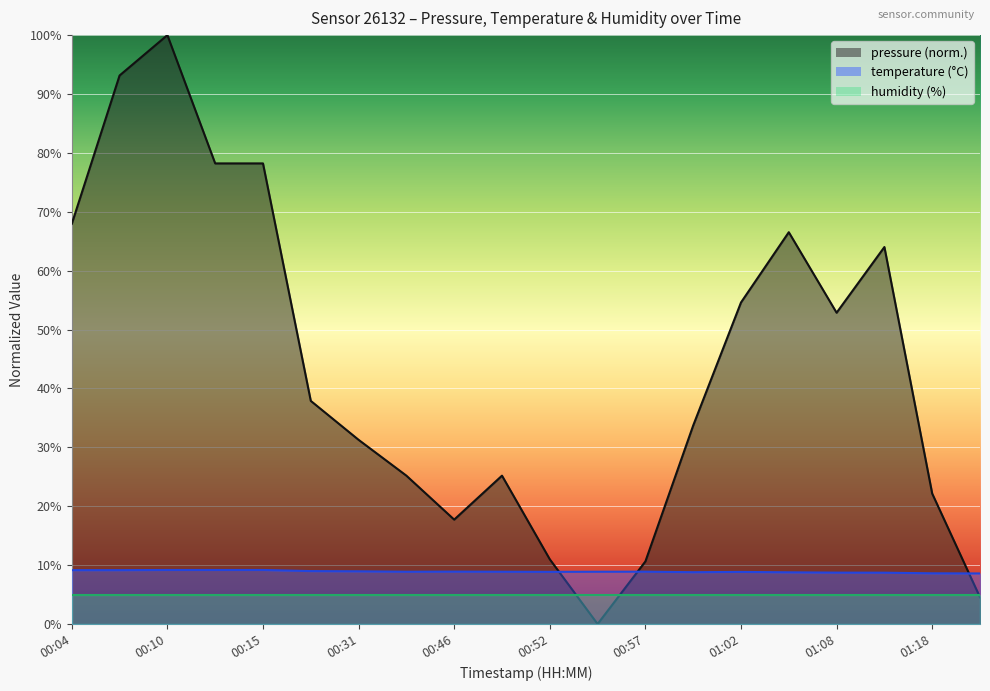

Which series changed the most between 00:04 and 01:00?

pressure